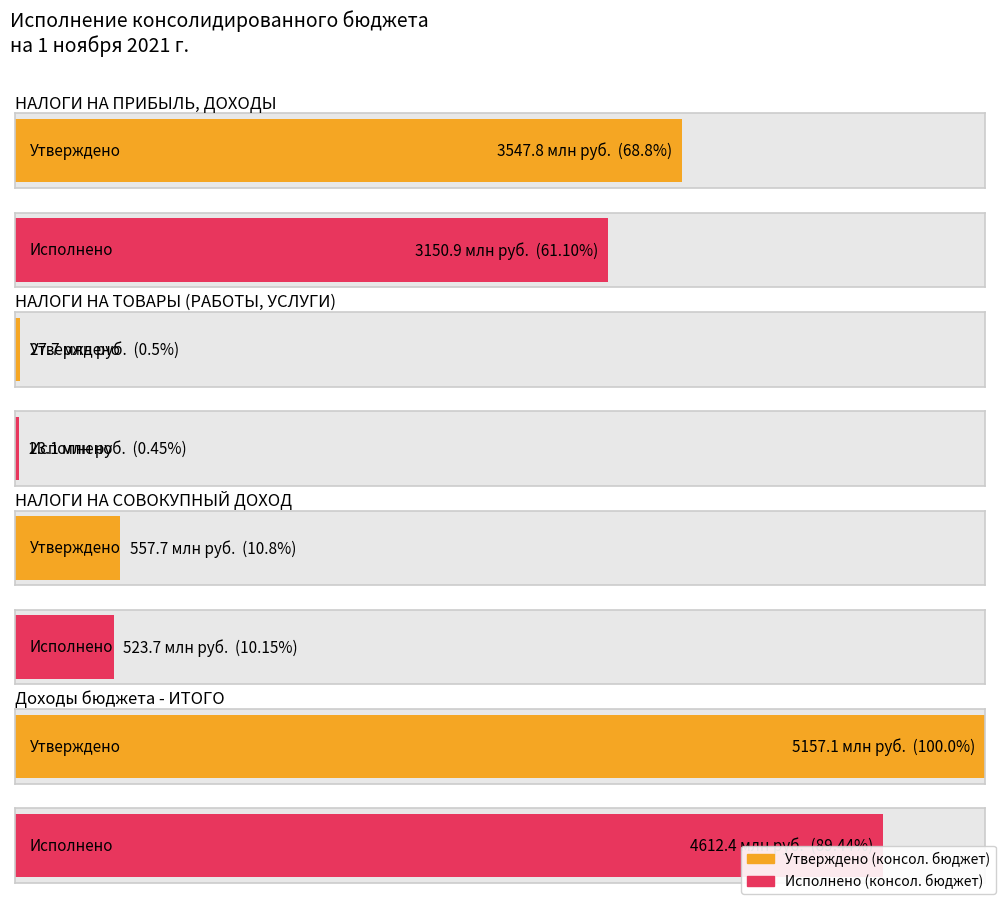

Between НАЛОГИ НА СОВОКУПНЫЙ ДОХОД and Доходы бюджета - ИТОГО, which series saw the biggest shift?

Утверждено (консол. бюджет)